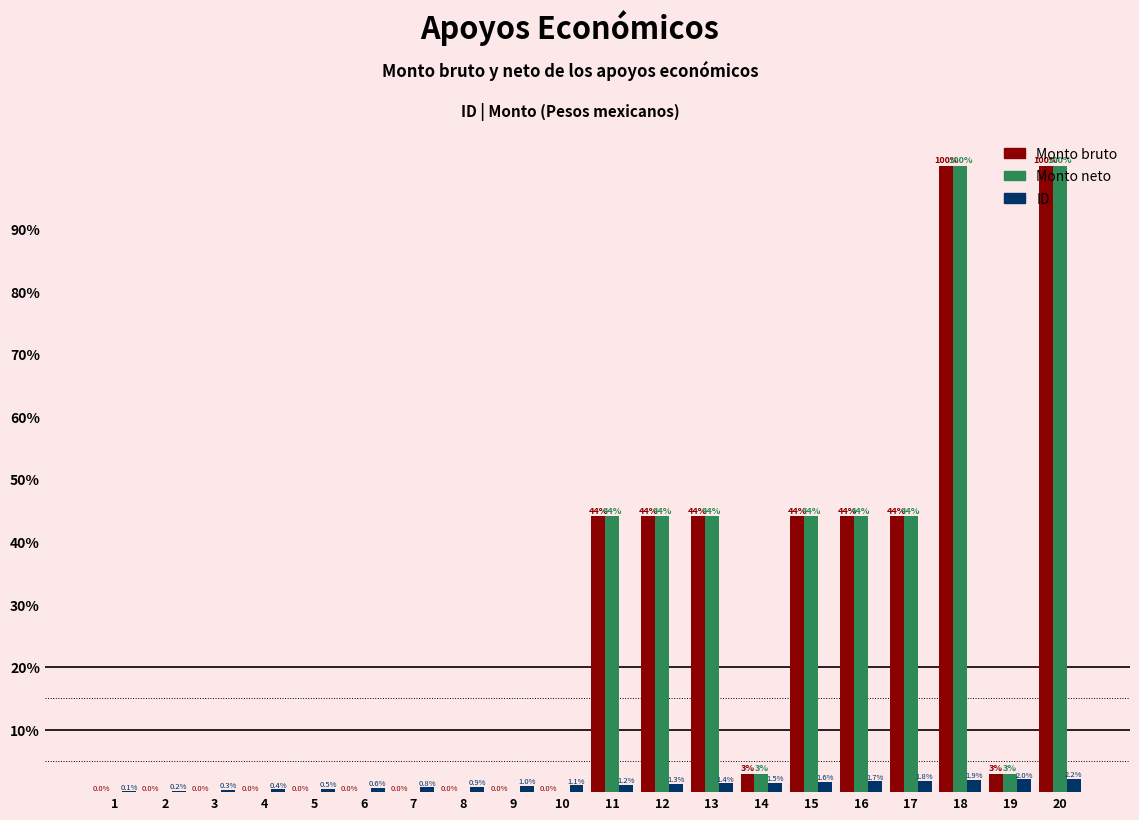

True or false: Monto bruto has a value of 50.5 at 2.

False